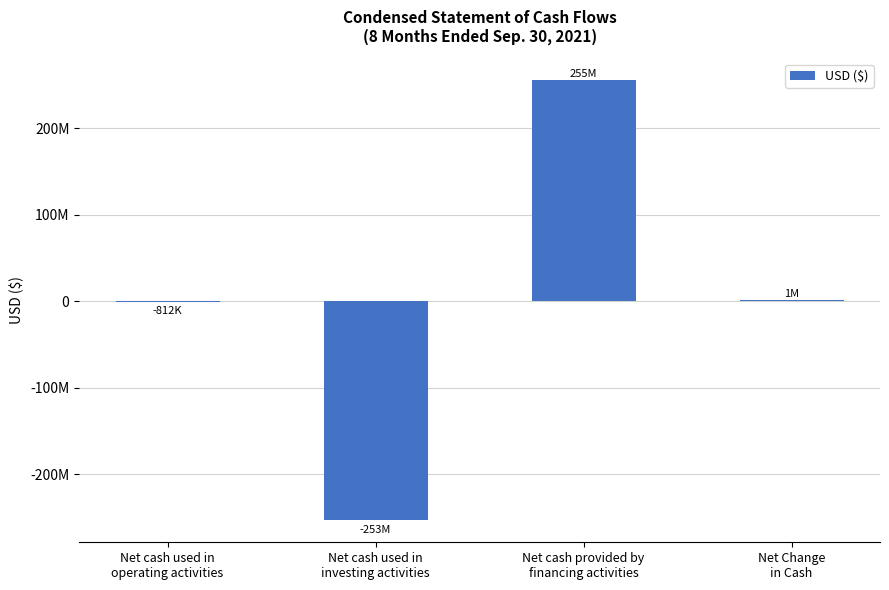

What is the difference between the values at Net cash used in
investing activities and Net Change
in Cash?

254494513